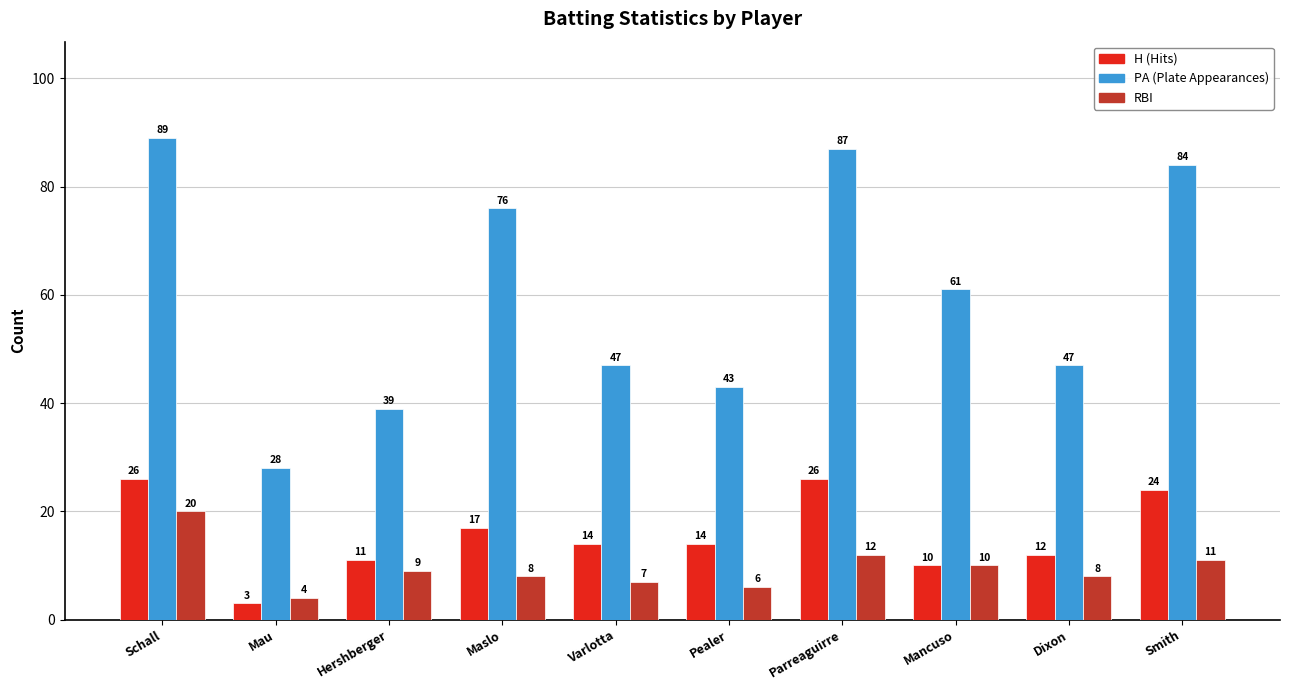

What is the spread (max minus min) of values at Mancuso?

51